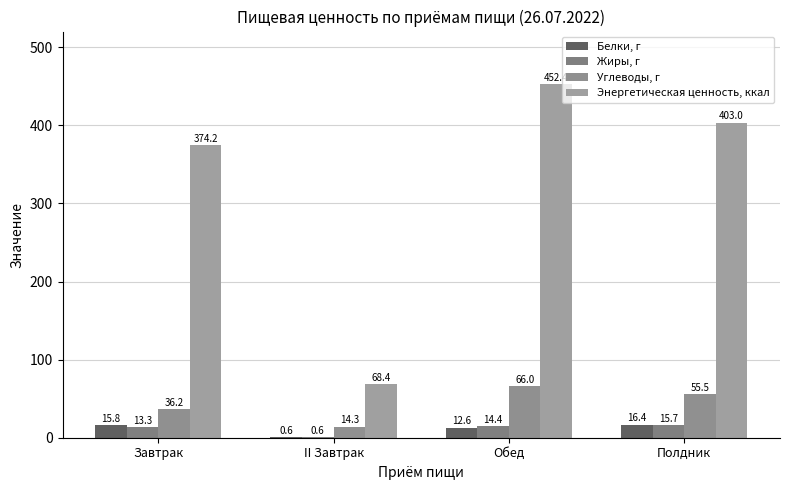

How many groups of bars are there?

4